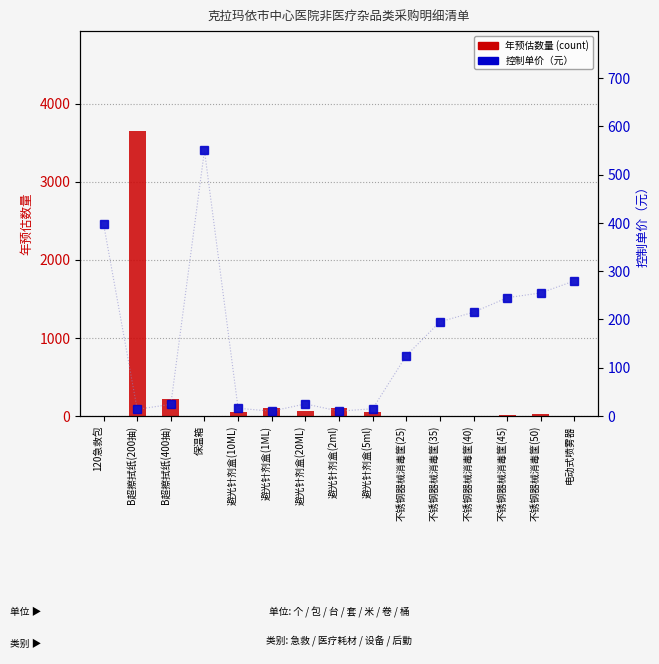

Rank the series at 避光针剂盒(20ML) from highest to lowest value.

年预估数量 (count), 控制单价（元）, 控制单价（元）（线）